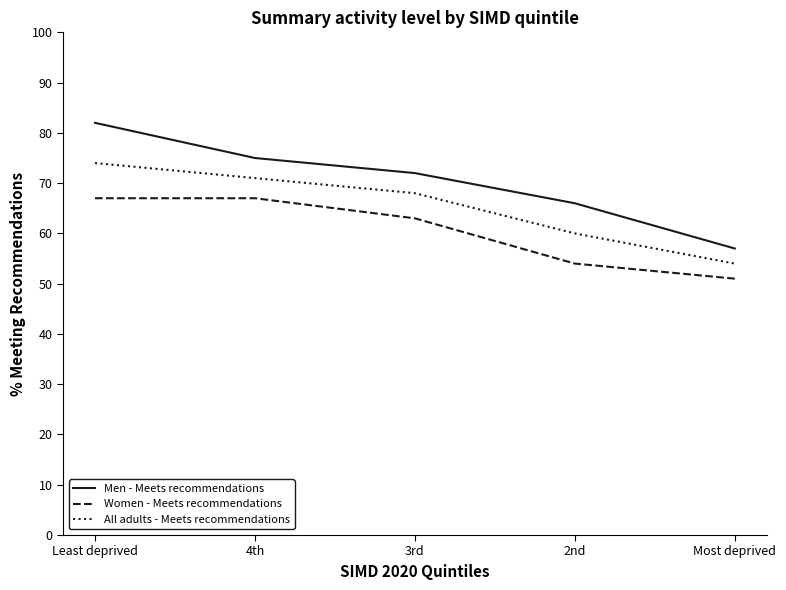

What is the approximate value of All adults - Meets recommendations at 3rd, to the nearest 10?

70